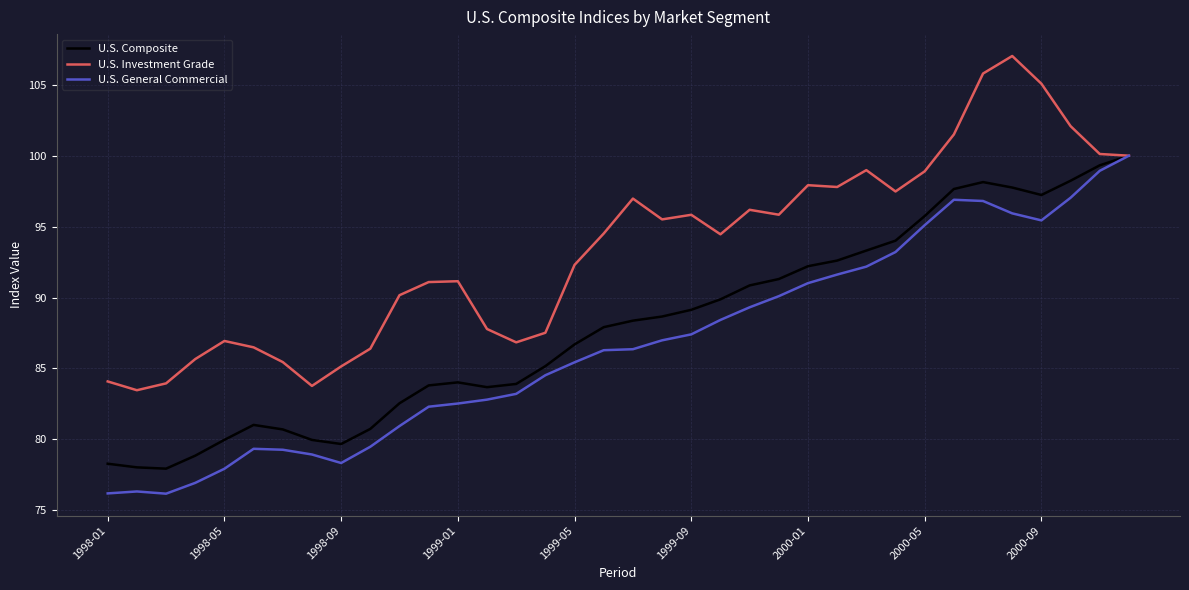

What is the average value of the U.S. General Commercial series?

86.7